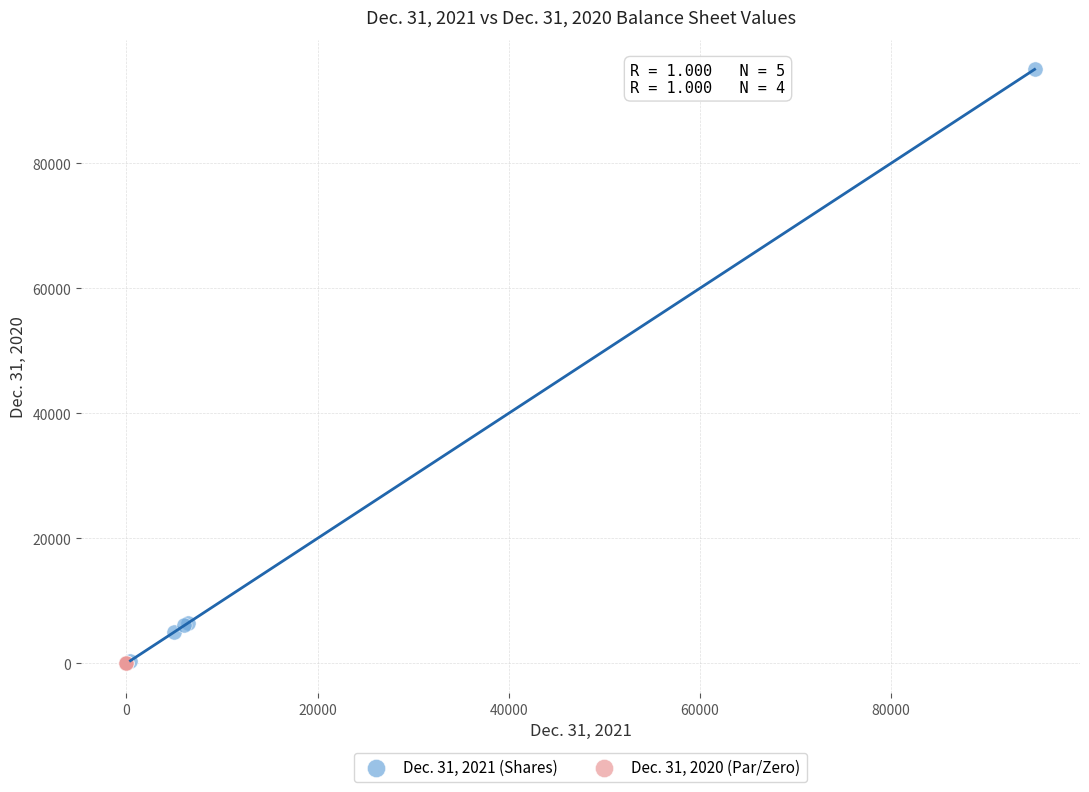

Which series reaches the maximum Y coordinate?

Dec. 31, 2021 (Shares)